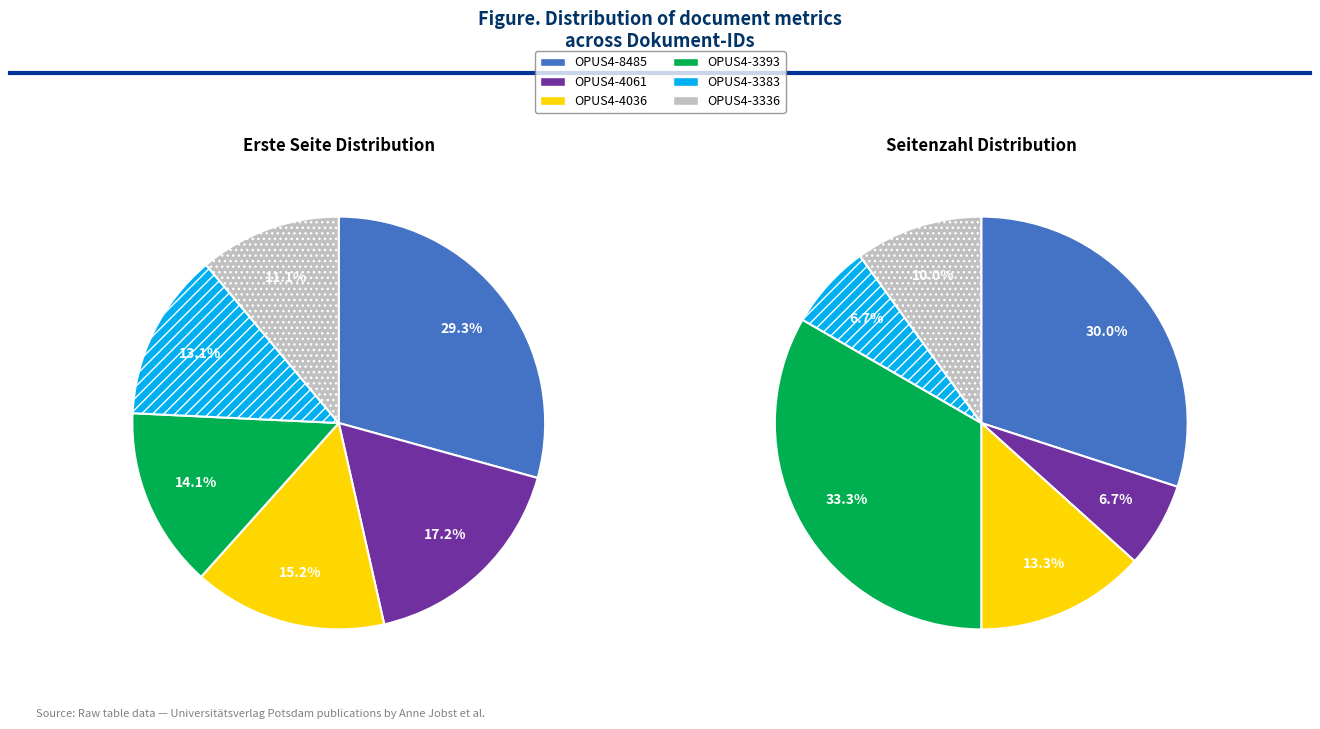

What percentage is the OPUS4-3336 slice, to the nearest percent?

11%